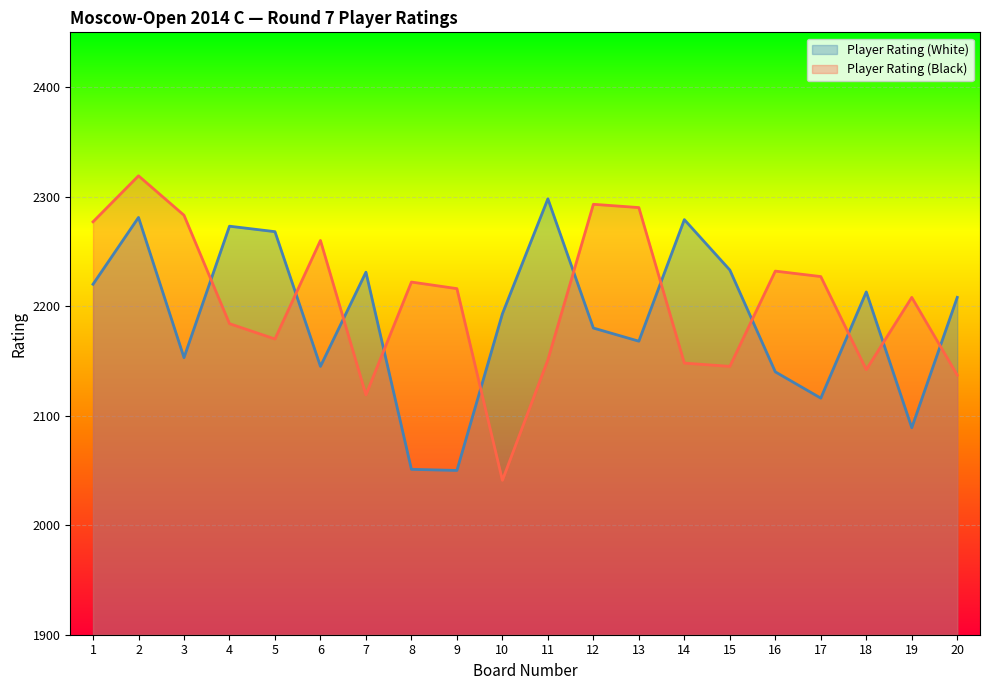

At which category is the sum across all series the highest?

2